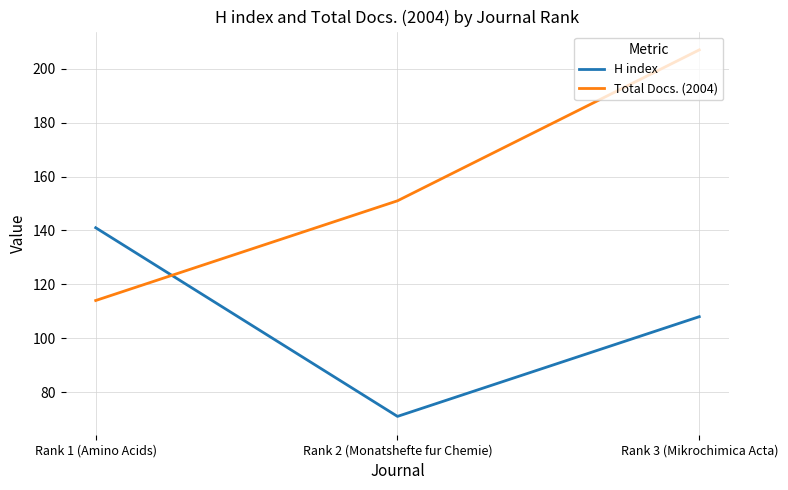

How many H index values are between 71 and 141?

3